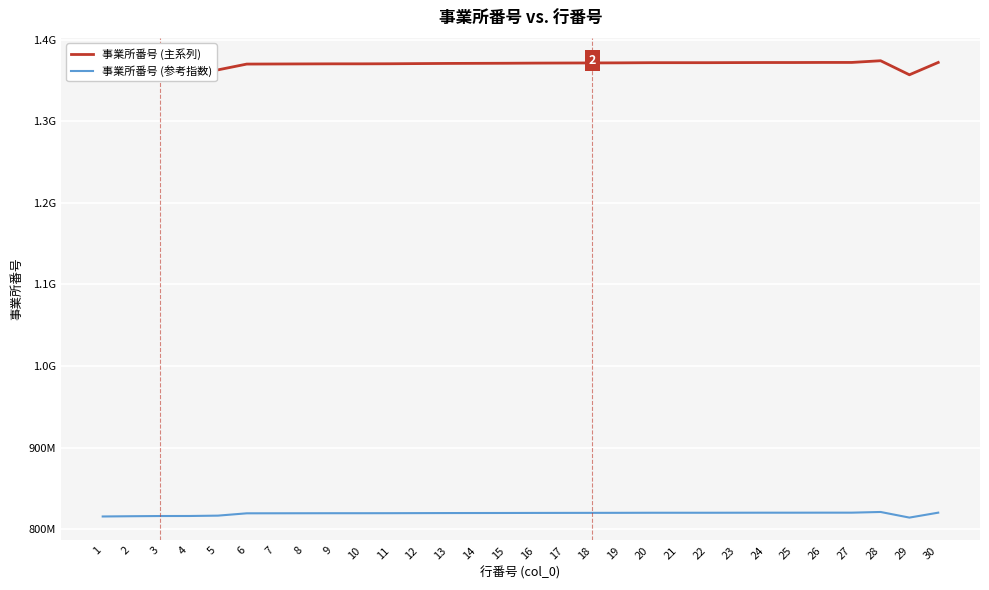

Reading left to right, extract all data points from this chart.

事業所番号 (主系列): 1360490377.0	1361290909.0	1361890302.0	1361990011.0	1363090224.0	1370200584.0	1370303982.0	1370405159.0	1370502914.0	1370503854.0	1370600114.0	1370807016.0	1371000140.0	1371106152.0	1371215573.0	1371400357.0	1371505015.0	1371604669.0	1371704766.0	1371903483.0	1371909654.0	1371911866.0	1372014587.0	1372105385.0	1372109510.0	1372207058.0	1372209229.0	1374300893.0	1357080070.0	1372204139.0
事業所番号 (参考指数): 815612164.8	815932377.6	816172134.8	816212018.4	816652103.6	819496247.6	819537606.8	819578077.6	819617179.6	819617555.6	819656059.6	819738820.4	819816070.0	819858474.8	819902243.2	819976156.8	820018020.0	820057881.6	820097920.4	820177407.2	820179875.6	820180760.4	820221848.8	820258168.0	820259818.0	820298837.2	820299705.6	821136371.2	814248042.0	820297669.6